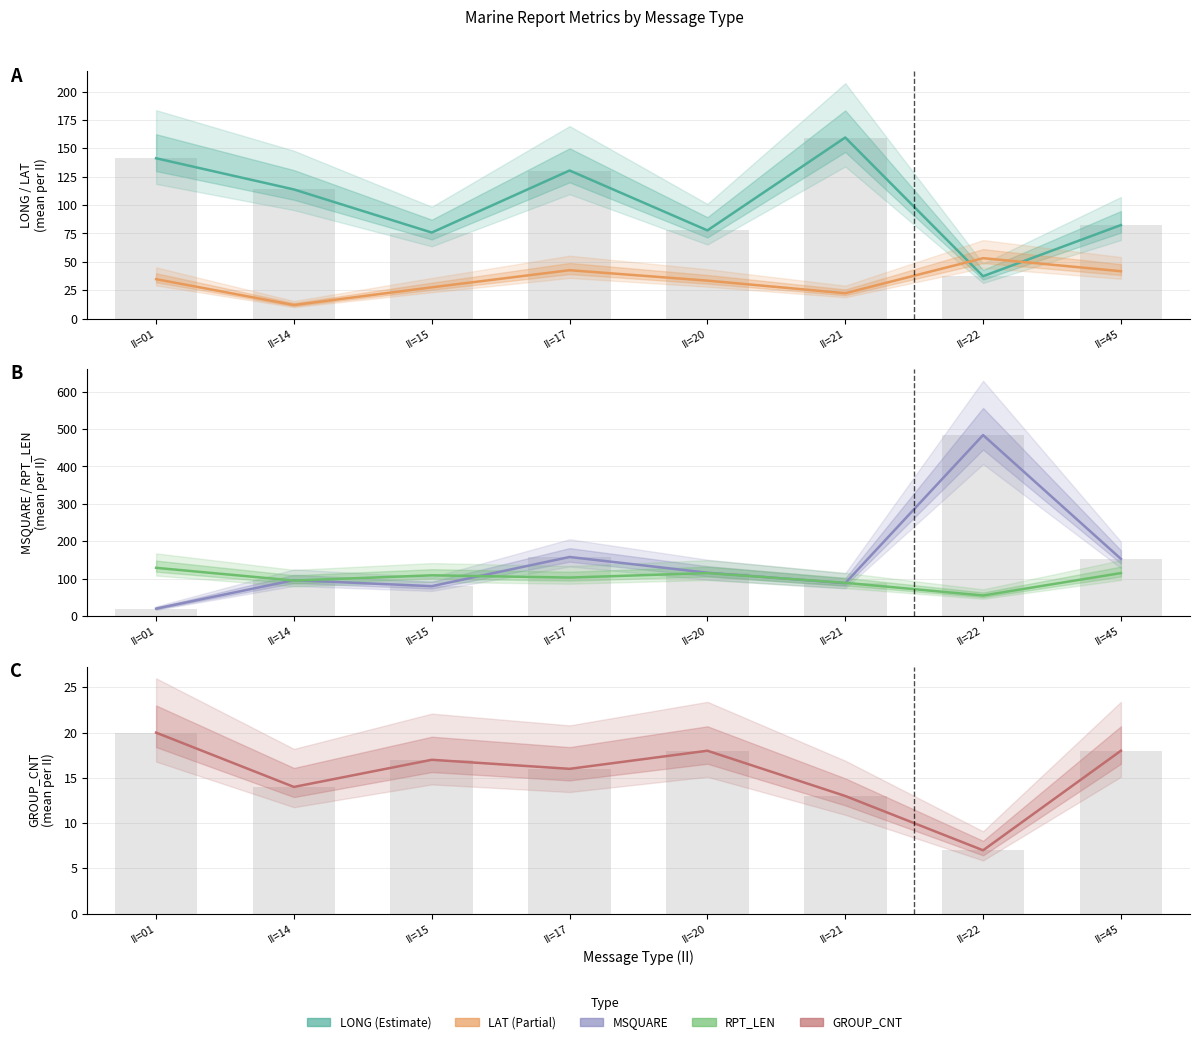

What is the difference between the highest and lowest values at II=21?

146.6